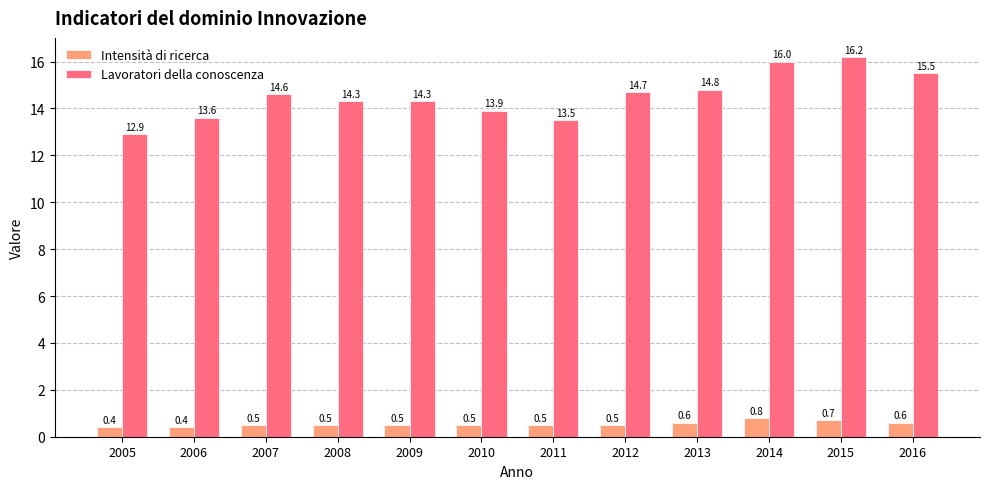

Is it true that Lavoratori della conoscenza equals 14.6 at 2007?

True